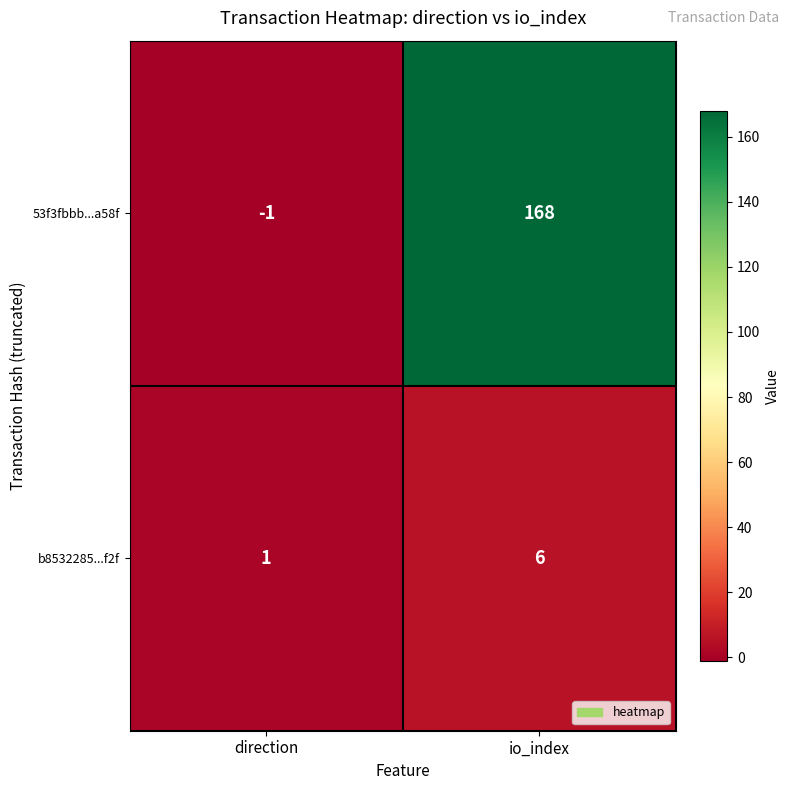

Which series has the largest range (max minus min)?

53f3fbbb...a58f